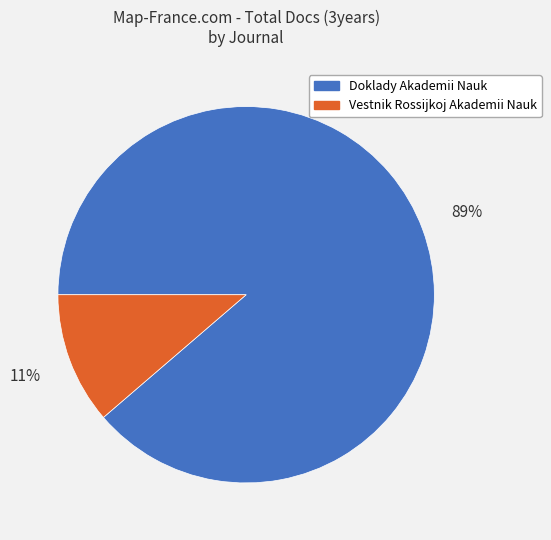

How many segments does this pie chart have?

2